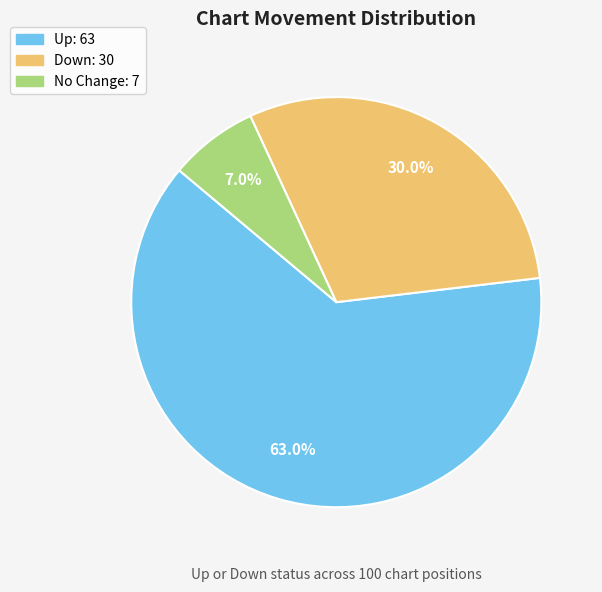

Is there any slice that represents more than half of the pie?

Yes